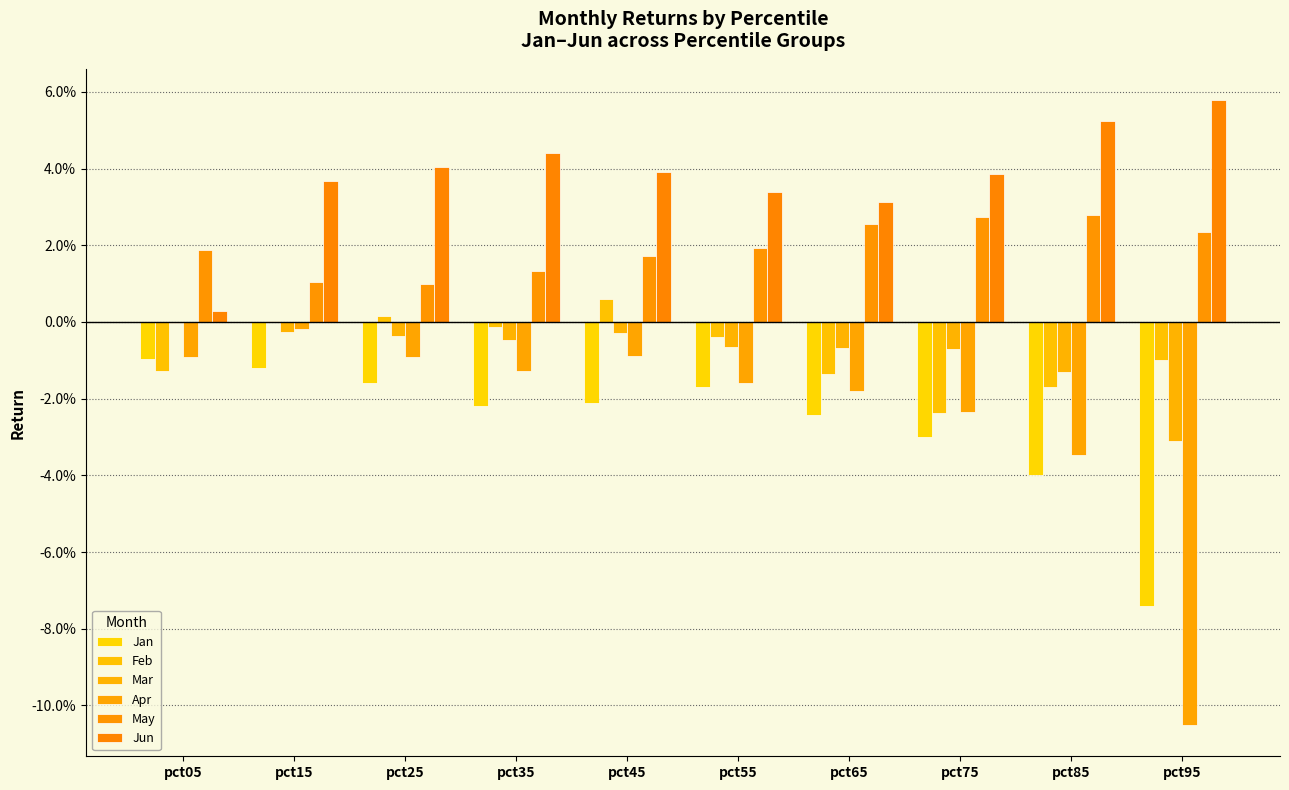

Are the bars horizontal?

No